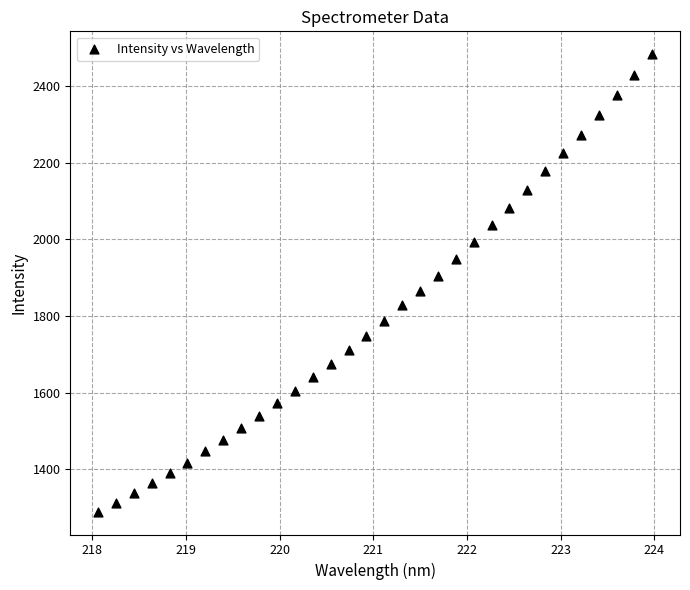

What is the range of Y values (max minus min)?

1194.8